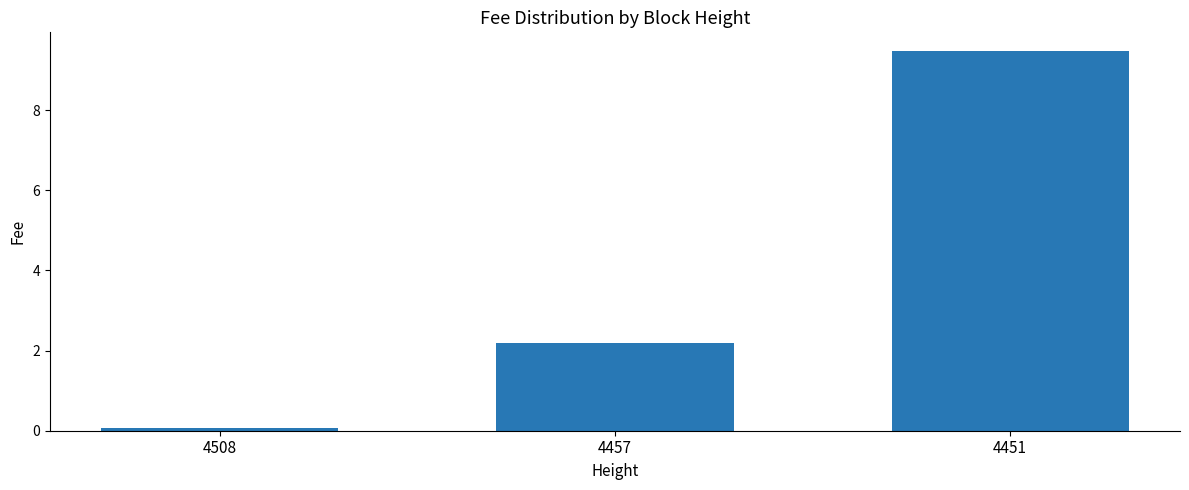

How many values are below 2?

1